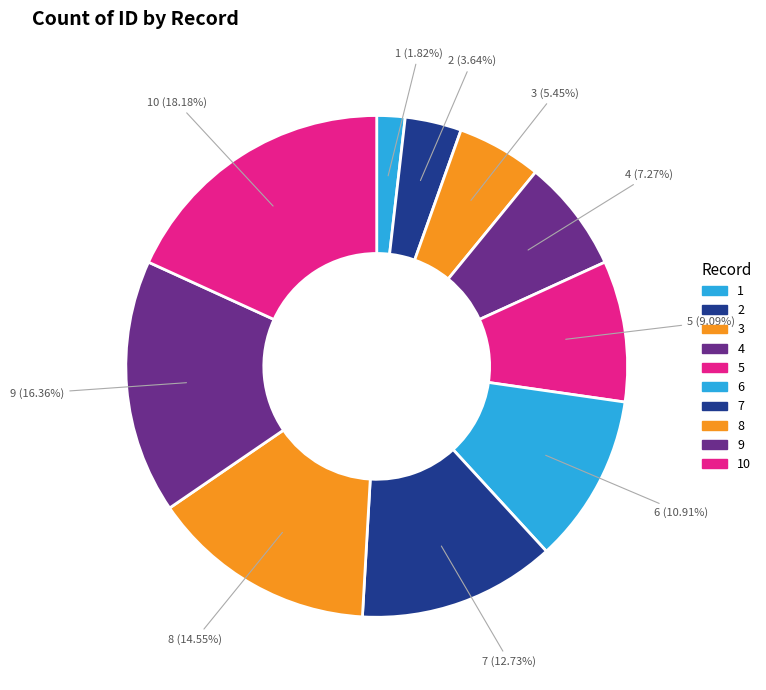

How many segments does this pie chart have?

10